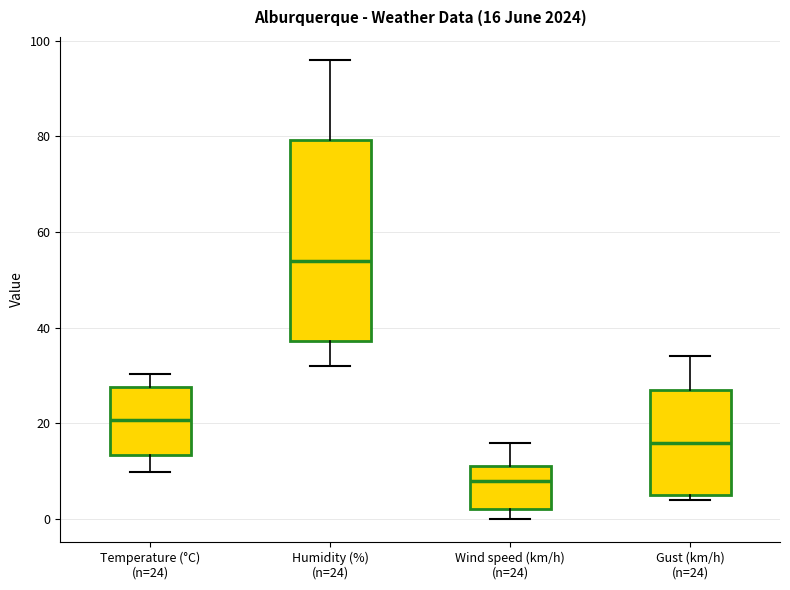

Which box is the tallest, from its lower edge to its upper edge?

Humidity (%) (n=24)